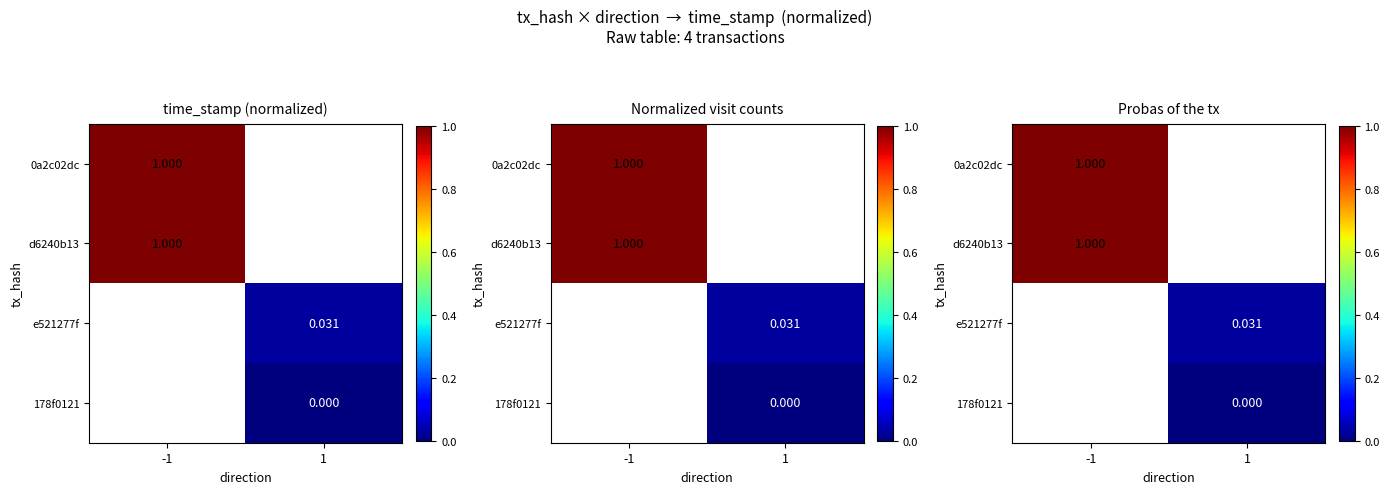

How many categories are shown in the chart?

2